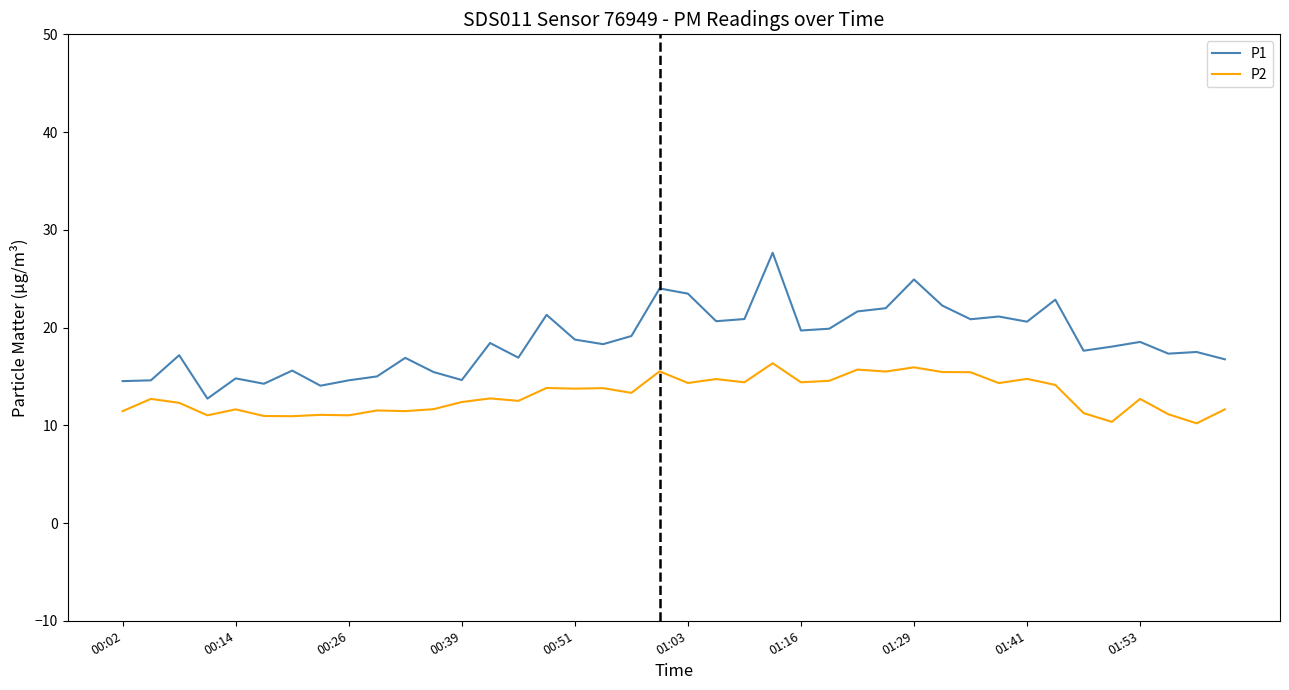

True or false: P2 and P1 intersect in this chart.

False